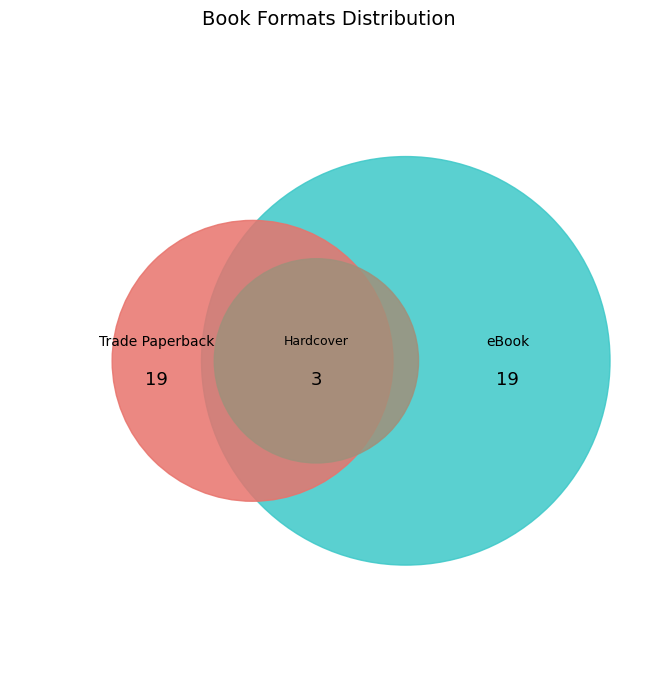

How many segments does this pie chart have?

3